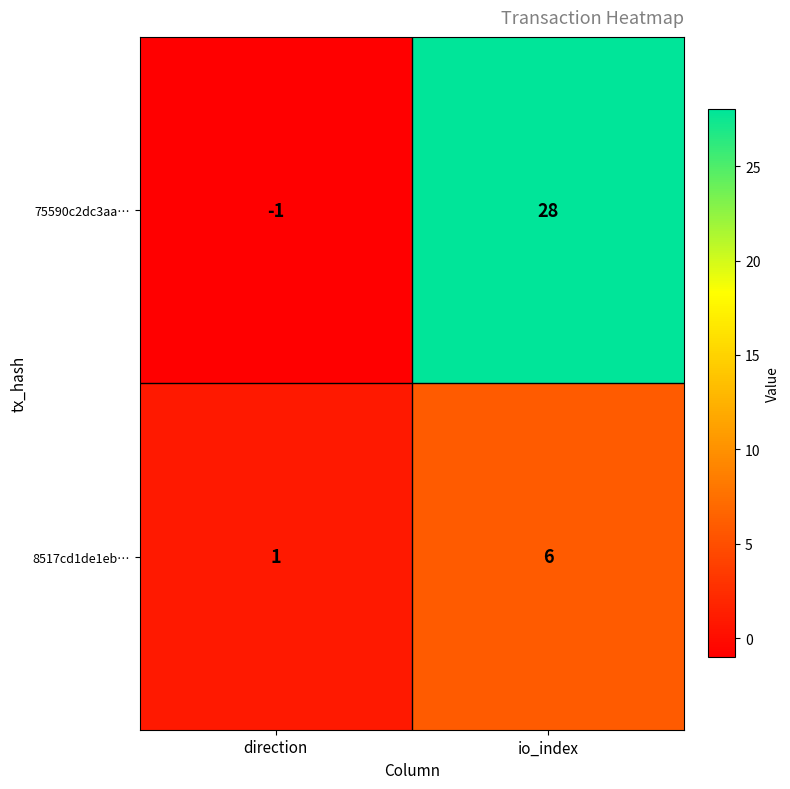

Which series has the widest spread of values?

75590c2dc3aa…